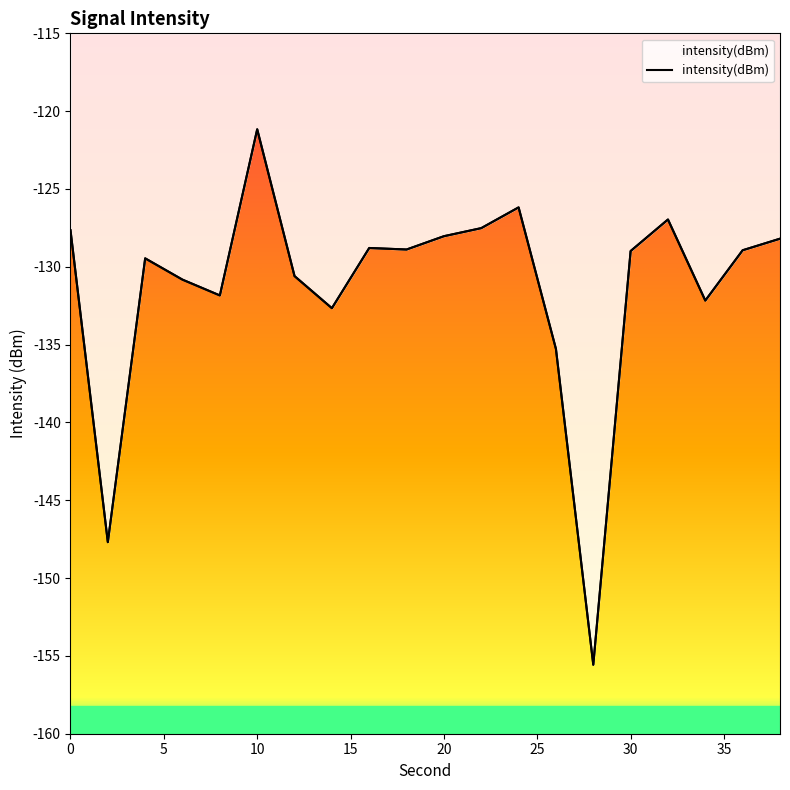

How many lines are shown in the chart?

1